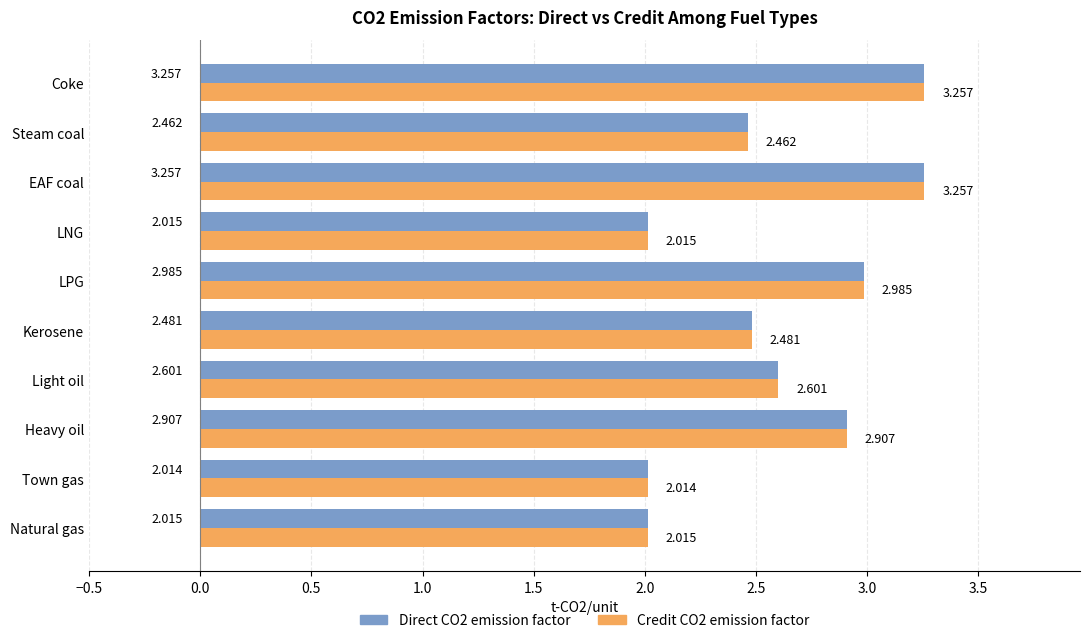

What are all the series names shown in the legend?

Direct CO2 emission factor, Credit CO2 emission factor